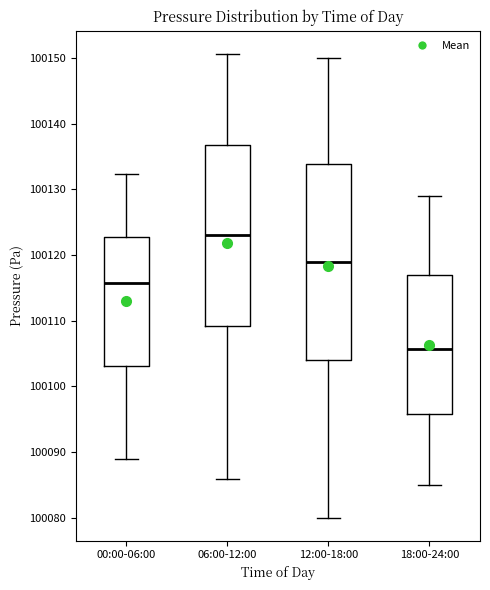

Reading left to right, transcribe this box plot: for each box, give where its median line is, the range the box spans, and where its two whiskers end, as read against the y-axis. The values are not printed on the chart, so give them approximately, as read against the axis.

00:00-06:00: median 100116, box 100103 to 100123, whiskers 100089 to 100132
06:00-12:00: median 100123, box 100109 to 100137, whiskers 100086 to 100151
12:00-18:00: median 100119, box 100104 to 100134, whiskers 100080 to 100150
18:00-24:00: median 100106, box 100096 to 100117, whiskers 100085 to 100129